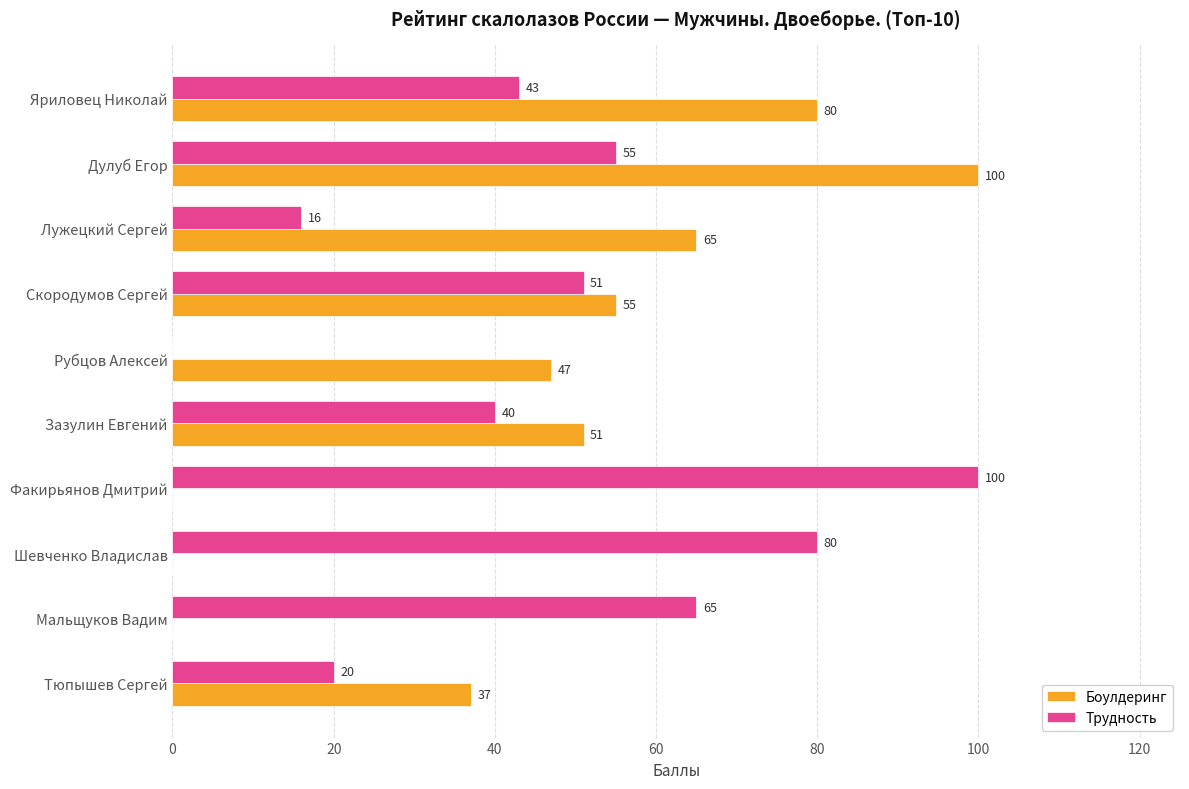

At which category is the sum across all series the highest?

Дулуб Егор